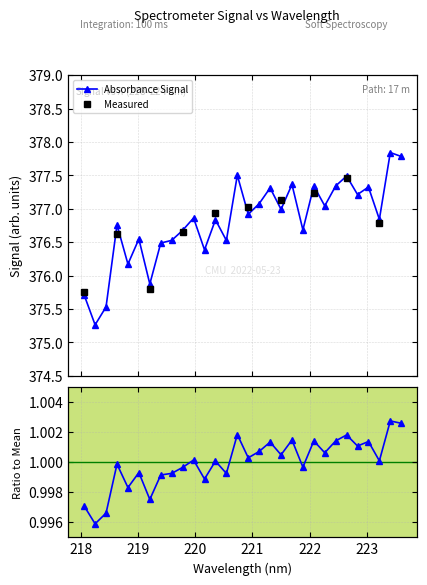

What is the ratio of the value at 219.589 to the value at 222.263?

1.0